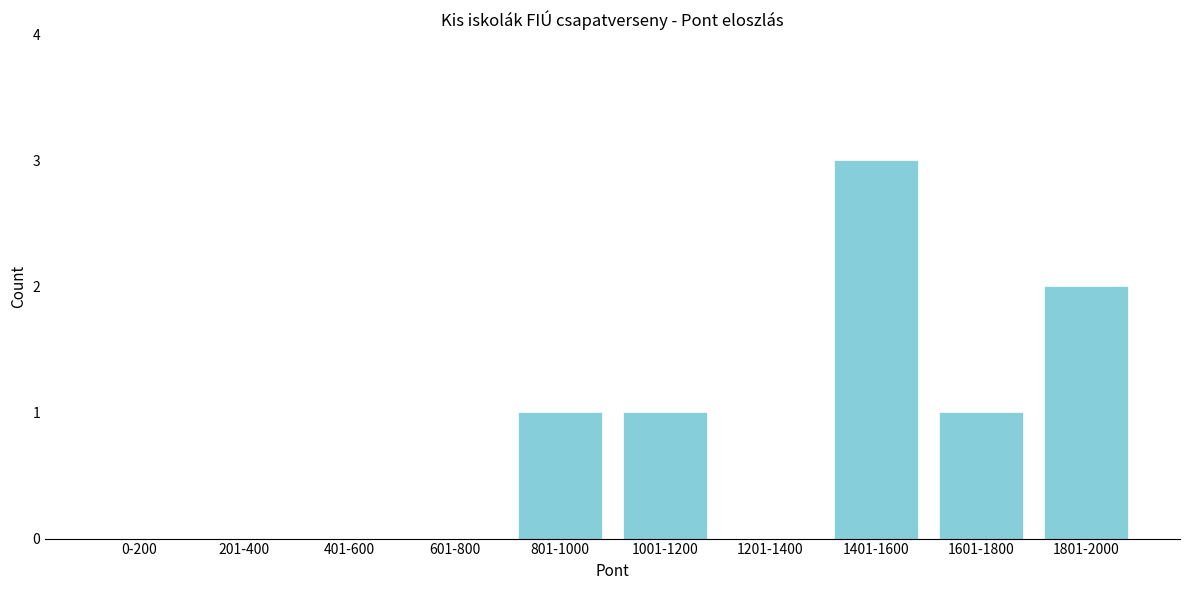

Reading left to right, transcribe all the data shown in this chart.

0-200=0	201-400=0	401-600=0	601-800=0	801-1000=1	1001-1200=1	1201-1400=0	1401-1600=3	1601-1800=1	1801-2000=2